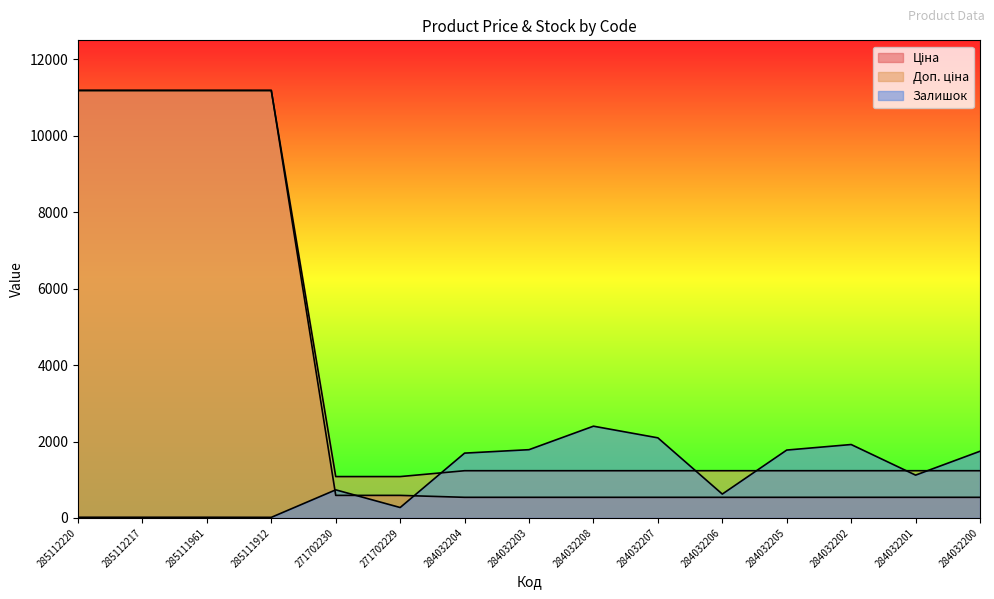

What position from the right is 285111912?

12